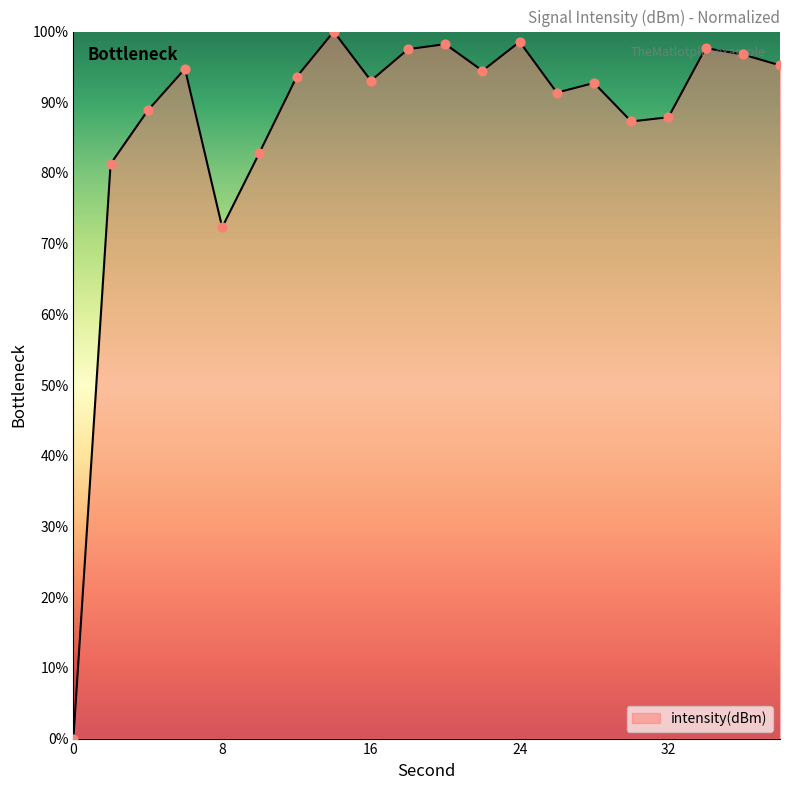

What is the difference between the maximum and minimum values?

100.0